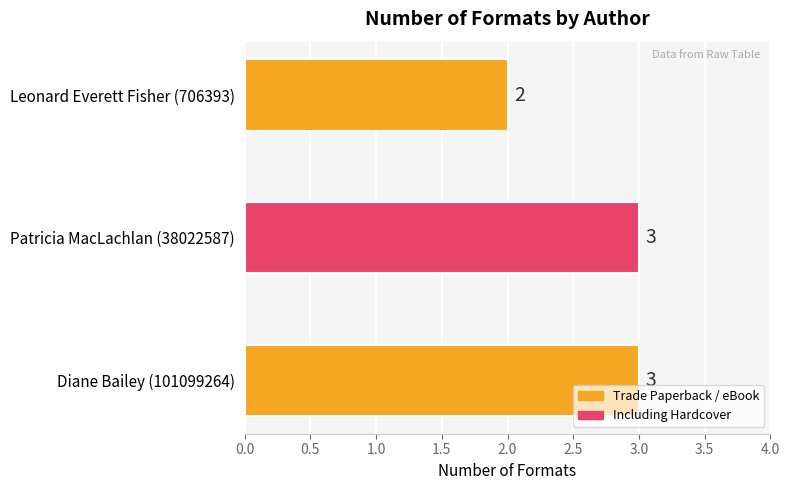

What is the label of the 3rd bar from the right?

Diane Bailey (101099264)